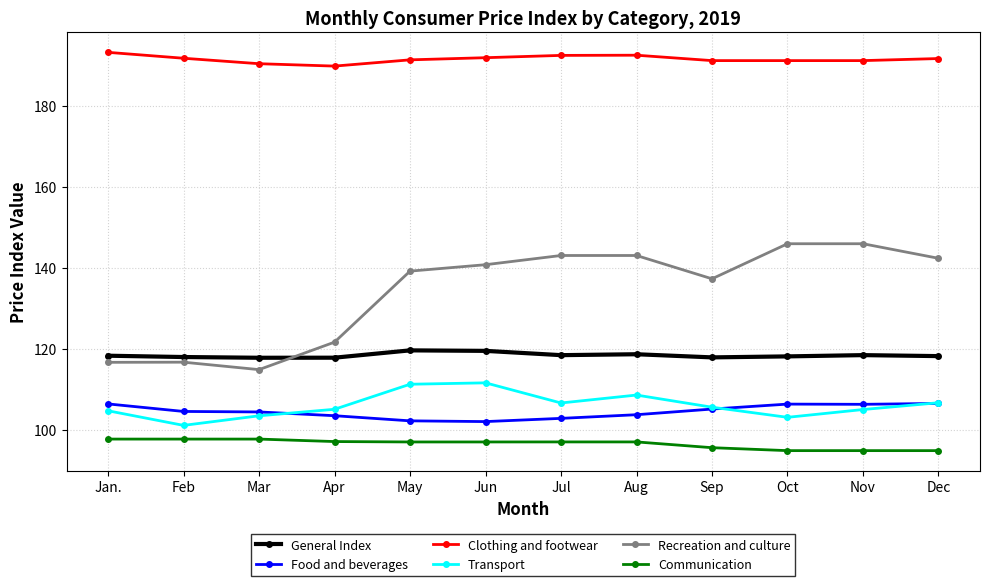

Which series has the largest range (max minus min)?

Recreation and culture